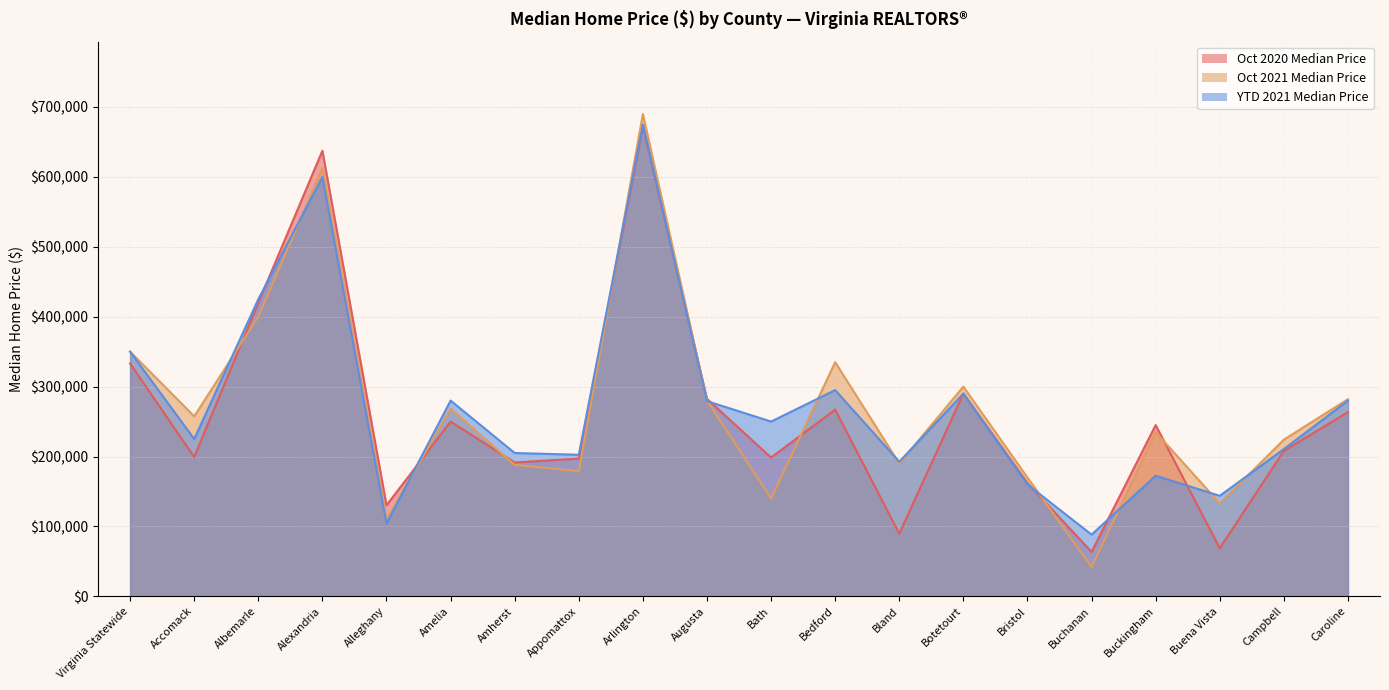

What is the value of the Oct 2021 Median Price point at the 7th from the left?

187900